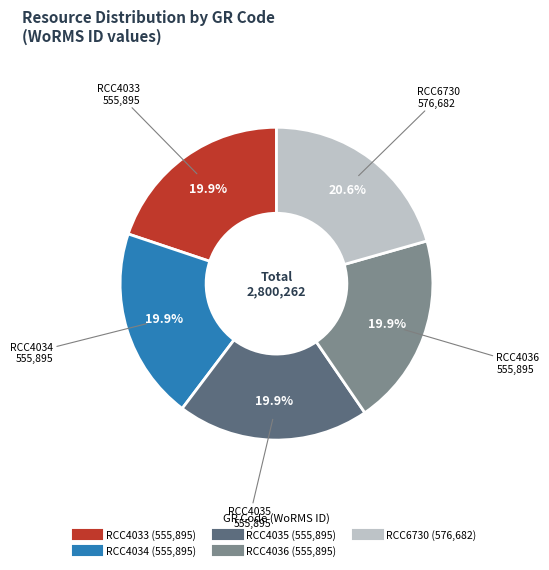

Which slice is the largest?

RCC6730